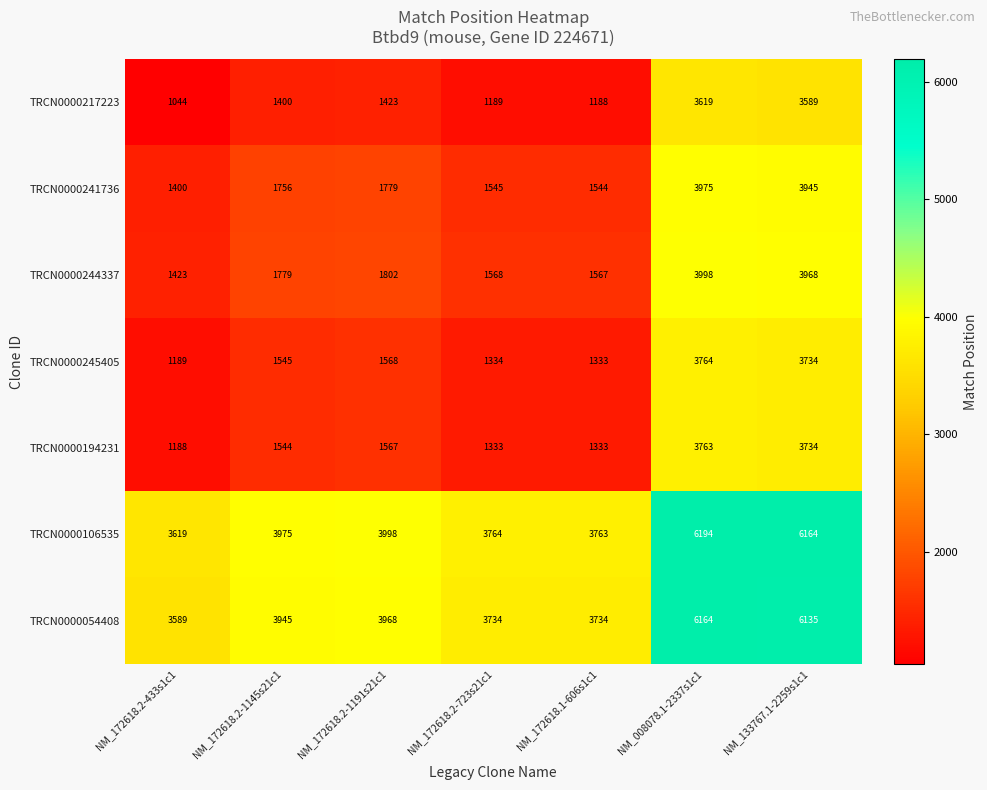

Which label corresponds to the largest value in the chart?

NM_008078.1-2337s1c1